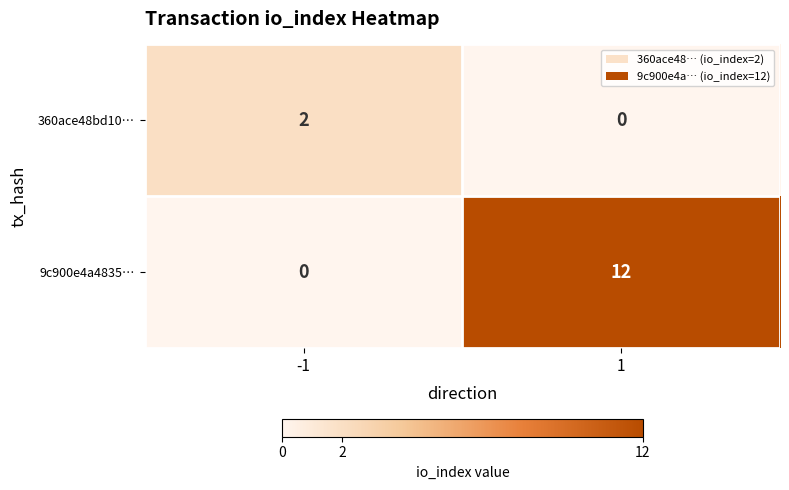

How many distinct data groups are displayed?

2